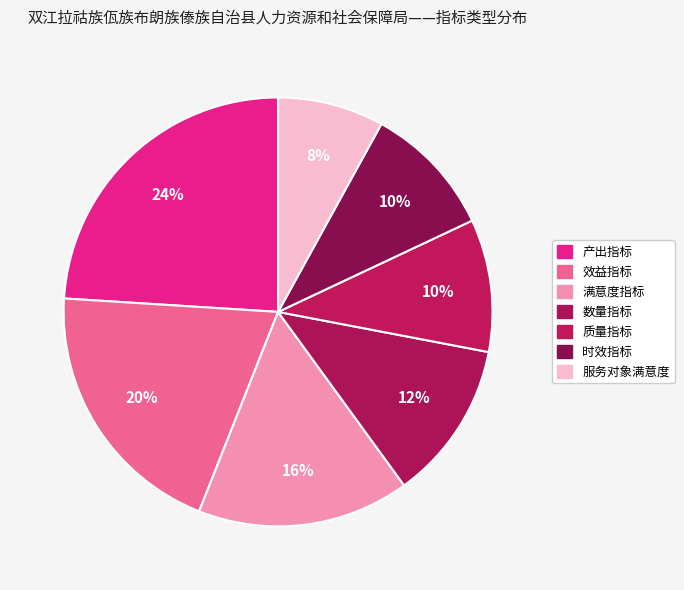

How much of the chart is everything except 质量指标?

90.0%